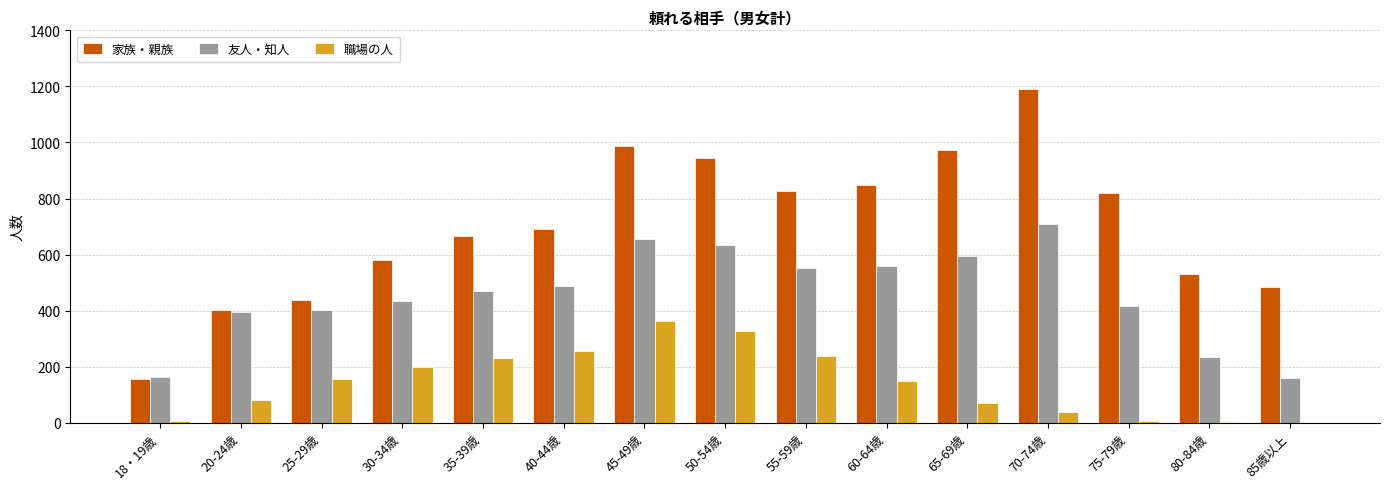

Which series has the largest total across all categories?

家族・親族